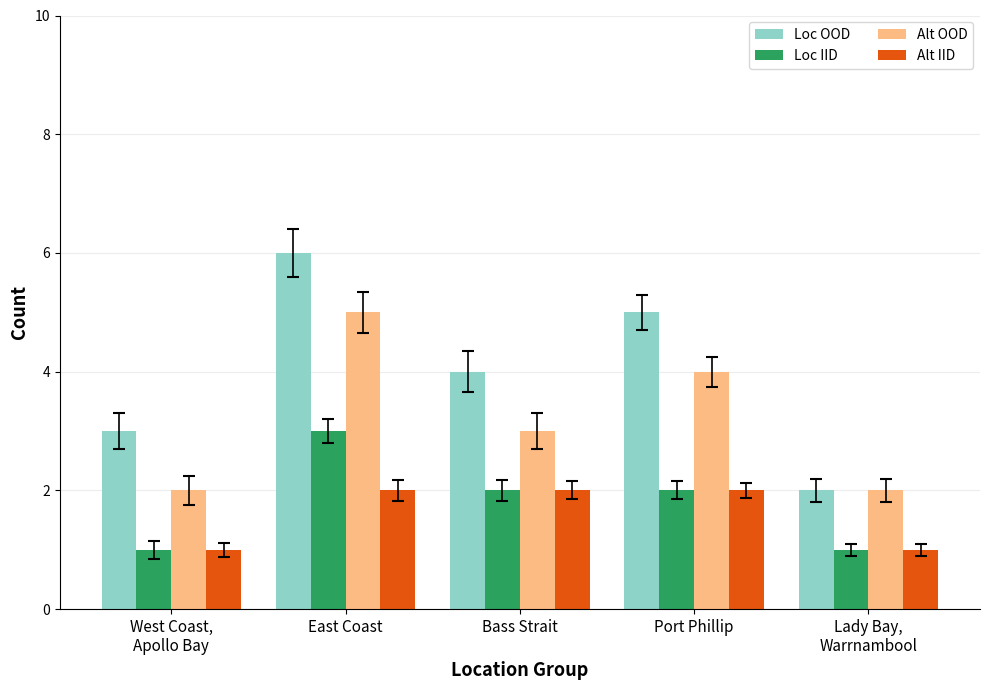

Is the value of Loc IID at East Coast greater than the value of Alt OOD at West Coast,
Apollo Bay?

Yes